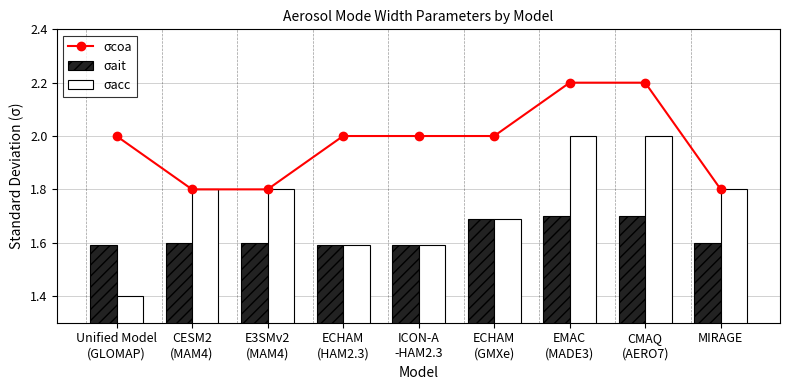

The σait series shows 1.6 at E3SMv2
(MAM4). True or false?

True